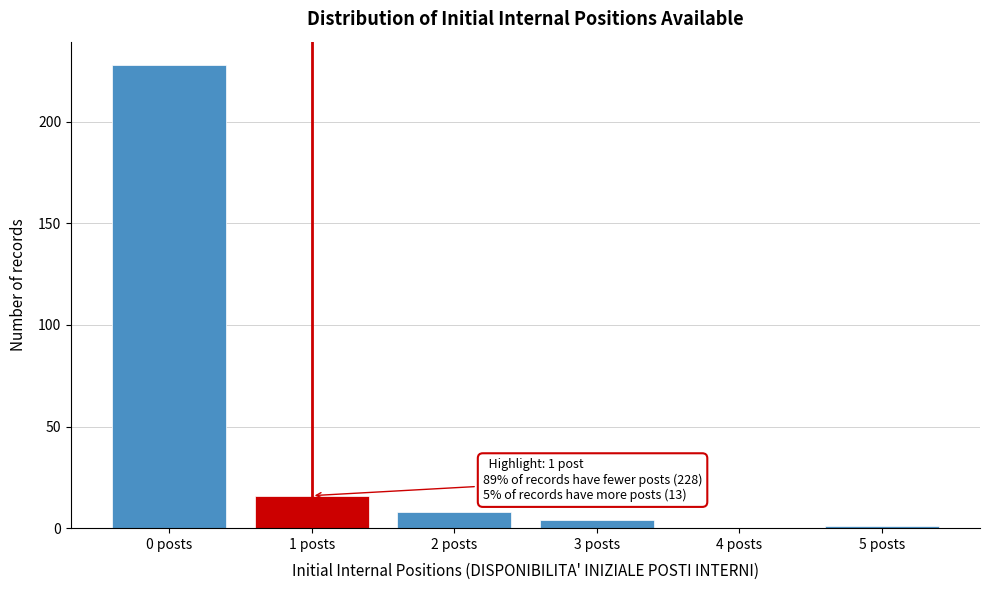

Reading left to right, list all the values displayed in this chart.

0 posts=228	1 posts=16	2 posts=8	3 posts=4	4 posts=0	5 posts=1